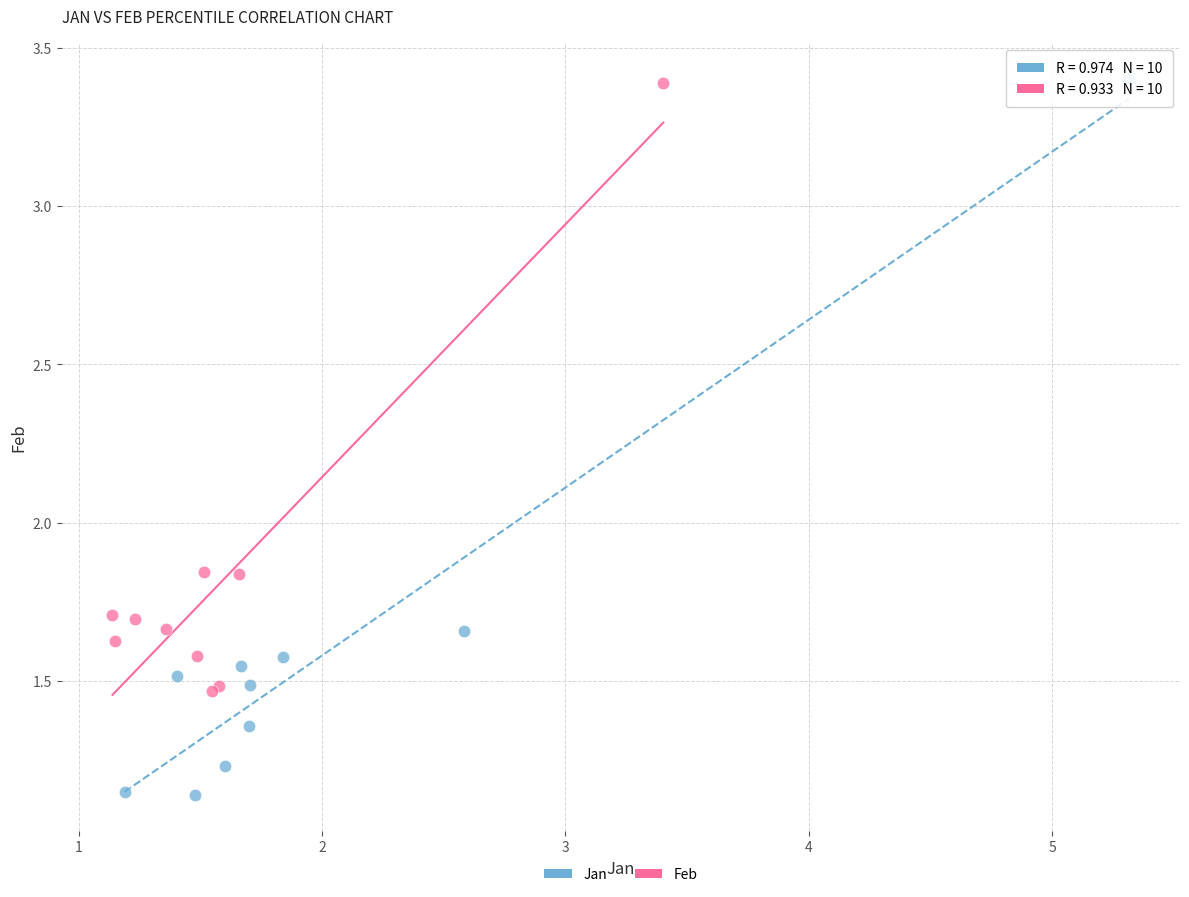

Which series reaches the minimum Y coordinate?

Jan